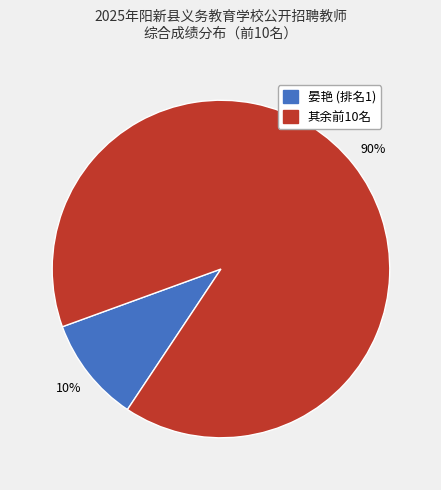

Does any single category account for the majority?

Yes